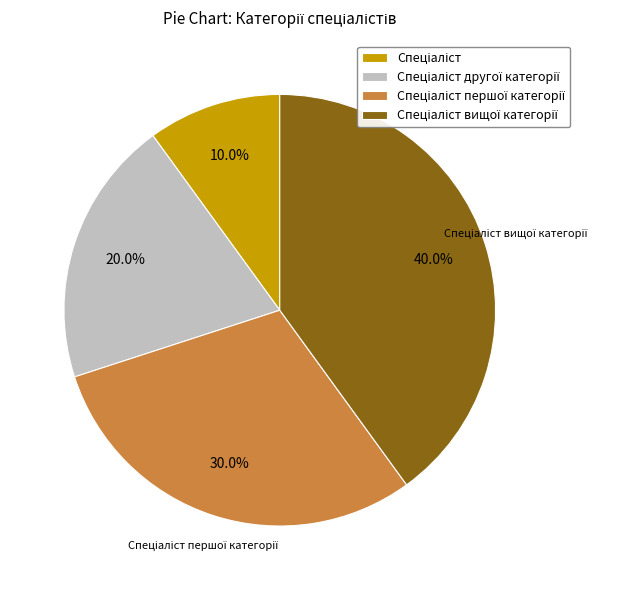

Is there a majority slice in this chart?

No